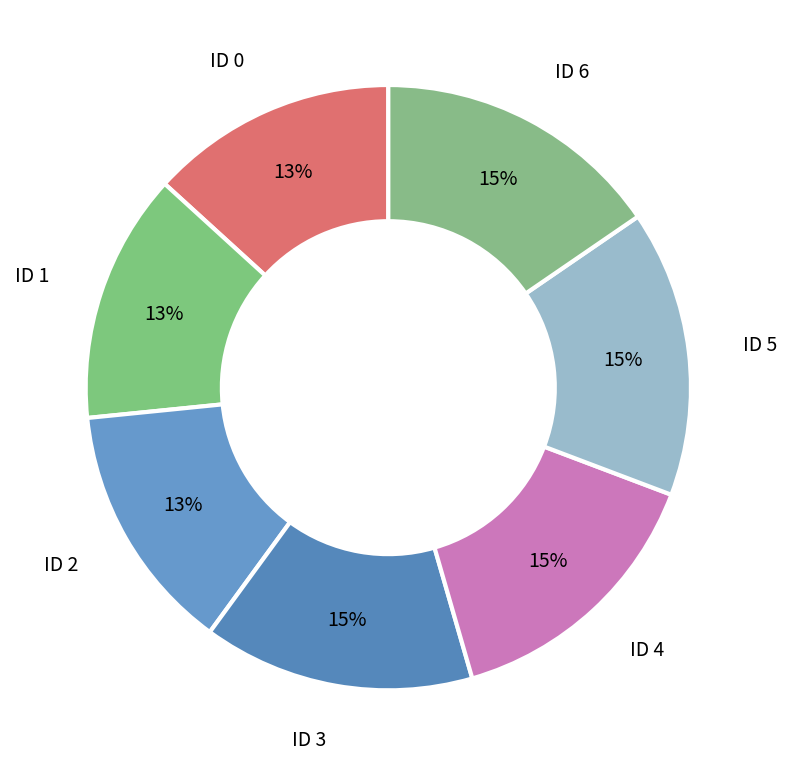

The ID 5 slice represents 15% of the pie. True or false?

True